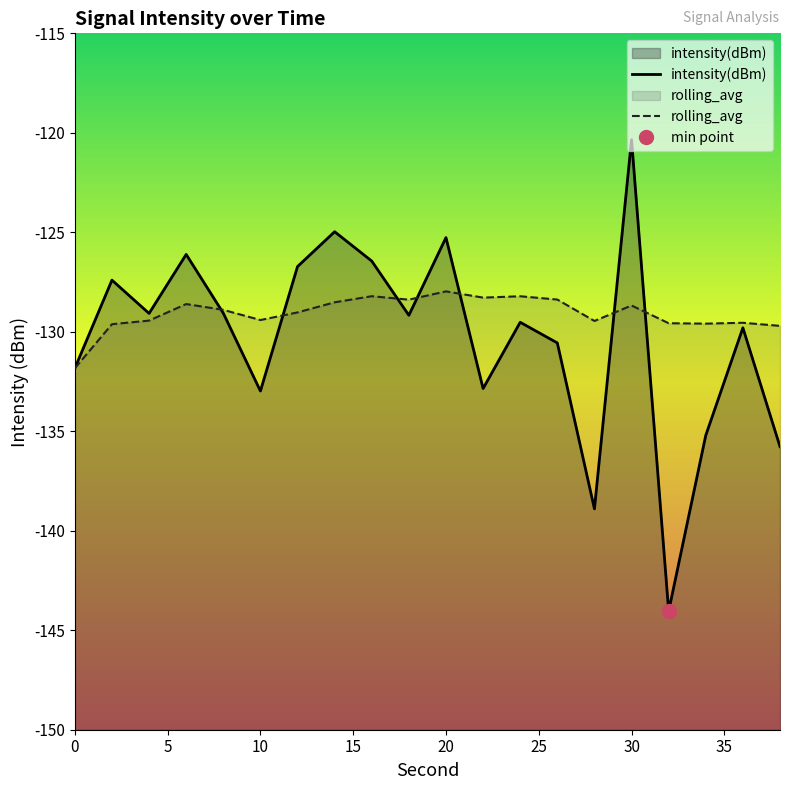

Which series has the largest total across all categories?

rolling_avg